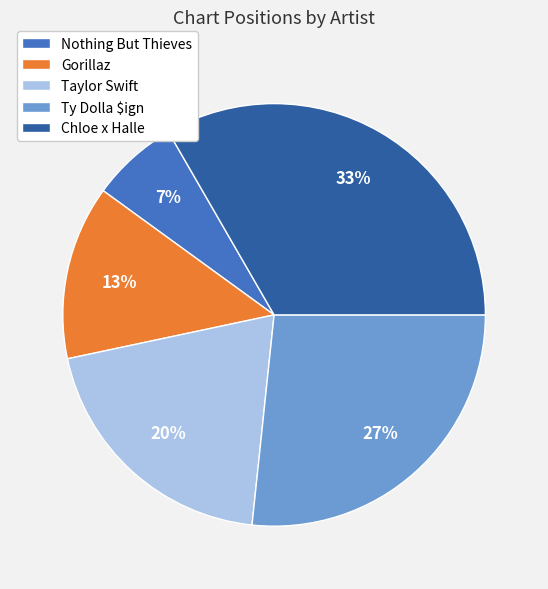

To the nearest percent, what is the combined percentage of Gorillaz and Nothing But Thieves?

20%